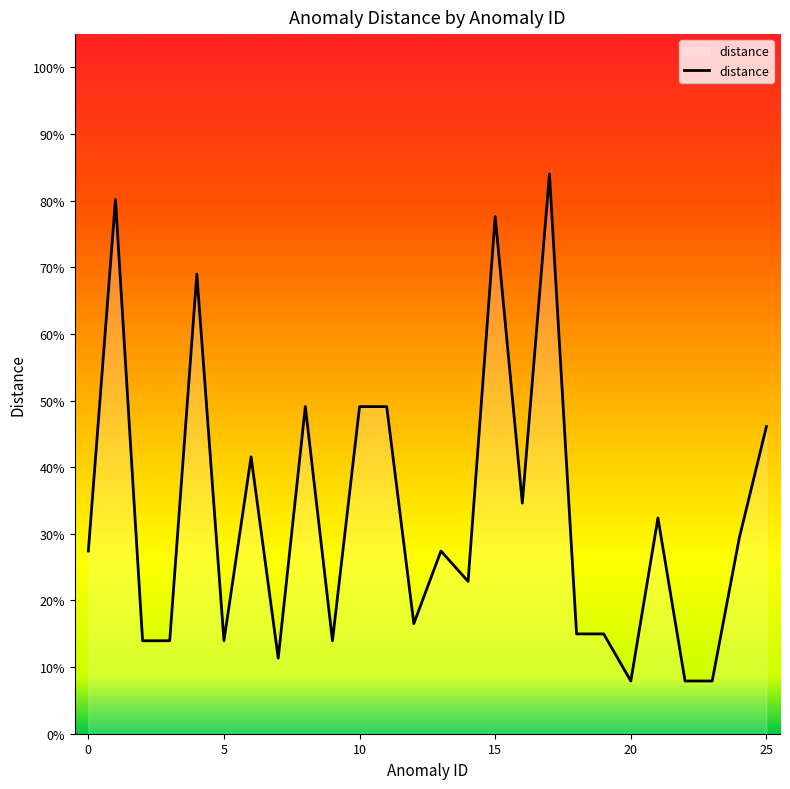

Does the chart have visible grid lines?

No